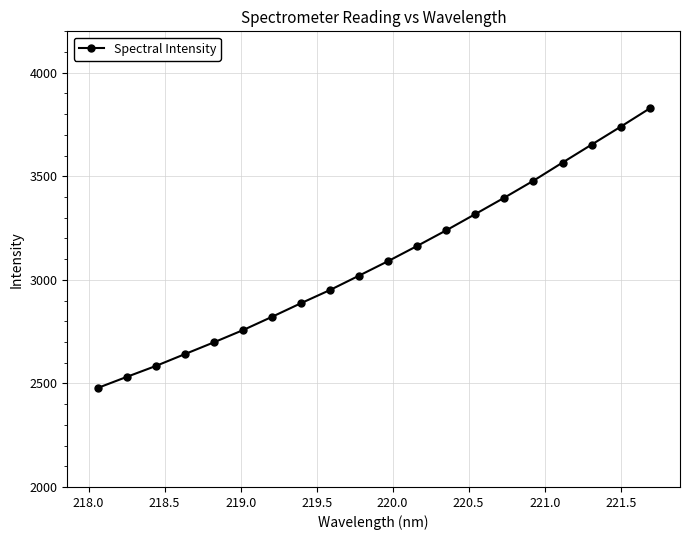

What is the value of the 5th point from the left?

2698.5